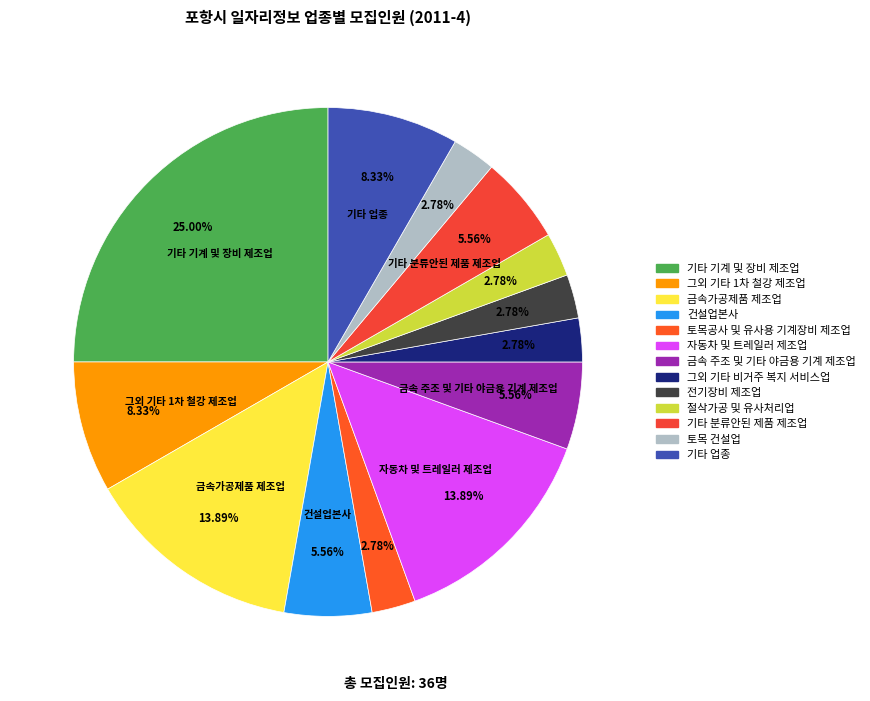

What is the change in value from 토목공사 및 유사용 기계장비 제조업 to 기타 분류안된 제품 제조업?

+1